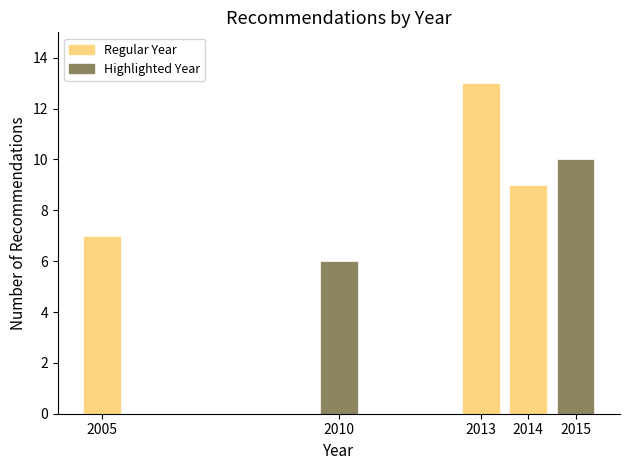

Reading left to right, transcribe all the data shown in this chart.

7	6	13	9	10